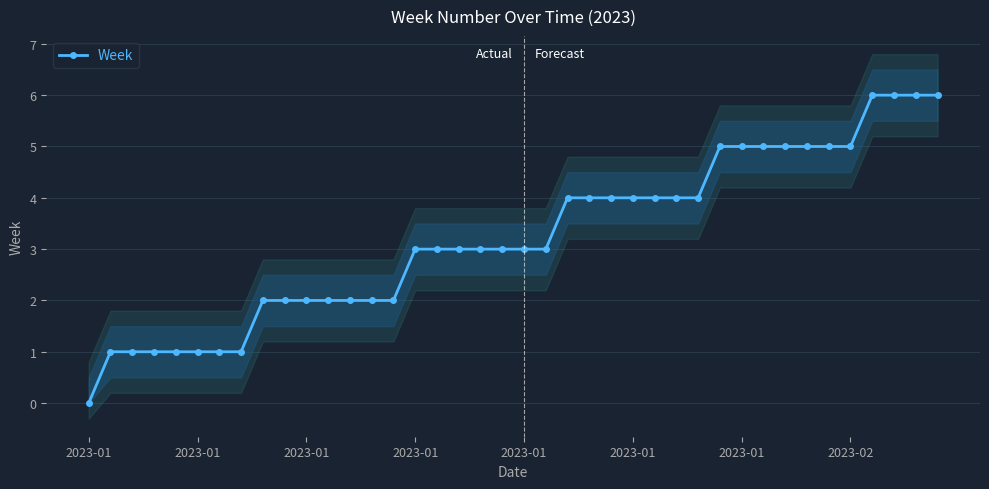

Count the number of data series in this chart.

1